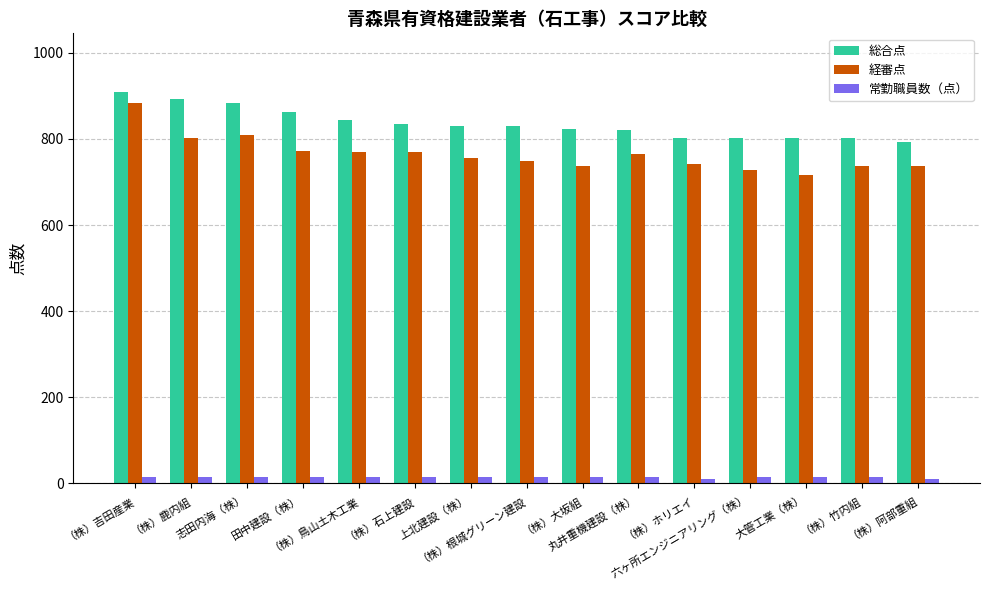

Where does the 総合点 series first go above 829?

（株）吉田産業